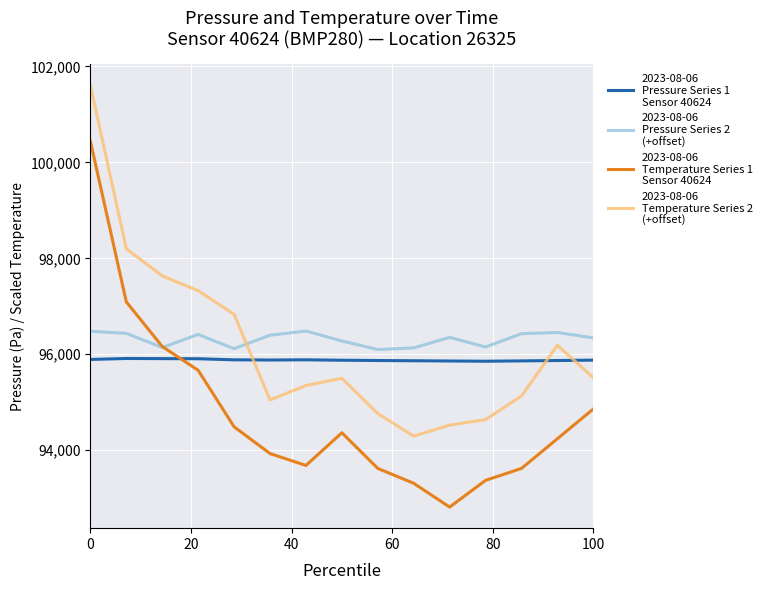

Is this an area chart (filled region under the line)?

No